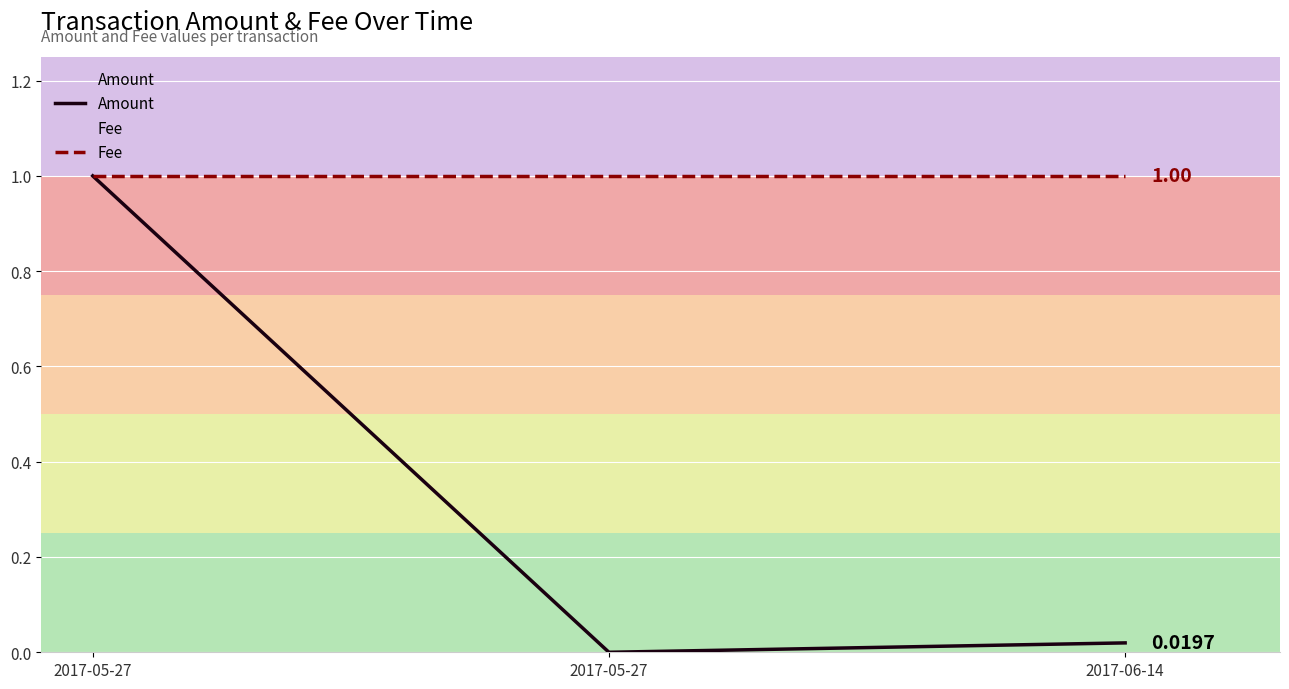

What is the average value of the Amount series?

0.3